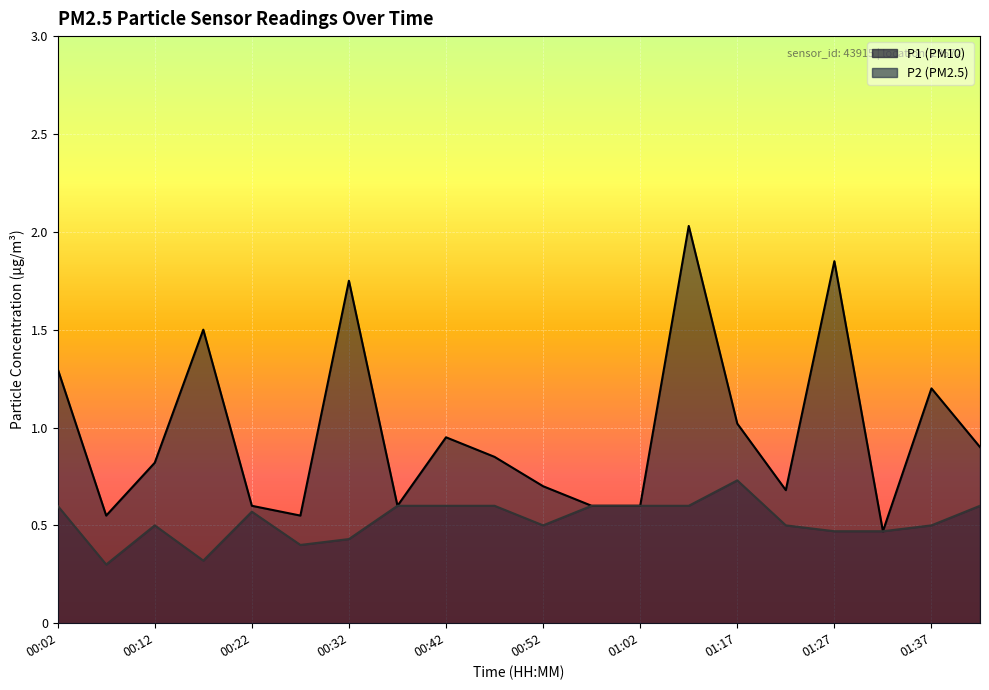

Reading left to right, what are all the values shown in this chart?

P1: 00:02=1.3	00:07=0.6	00:12=0.8	00:17=1.5	00:22=0.6	00:27=0.6	00:32=1.8	00:37=0.6	00:42=0.9	00:47=0.8	00:52=0.7	00:57=0.6	01:02=0.6	01:12=2.0	01:17=1.0	01:22=0.7	01:27=1.9	01:32=0.5	01:37=1.2	01:43=0.9
P2: 00:02=0.6	00:07=0.3	00:12=0.5	00:17=0.3	00:22=0.6	00:27=0.4	00:32=0.4	00:37=0.6	00:42=0.6	00:47=0.6	00:52=0.5	00:57=0.6	01:02=0.6	01:12=0.6	01:17=0.7	01:22=0.5	01:27=0.5	01:32=0.5	01:37=0.5	01:43=0.6